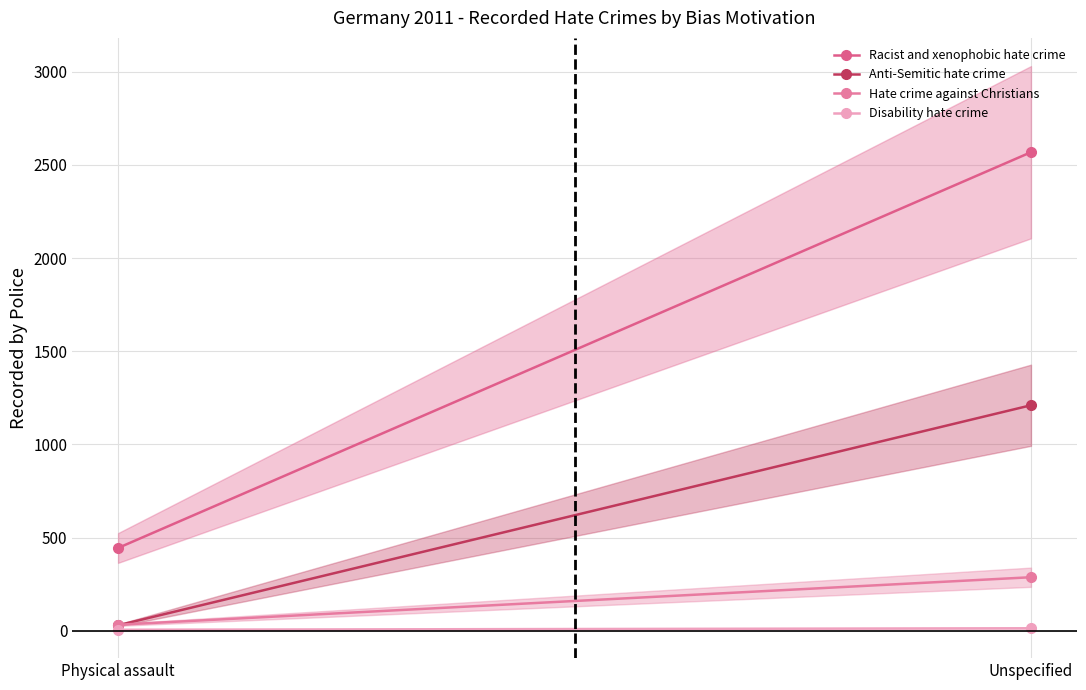

How many series are shown in this chart?

4